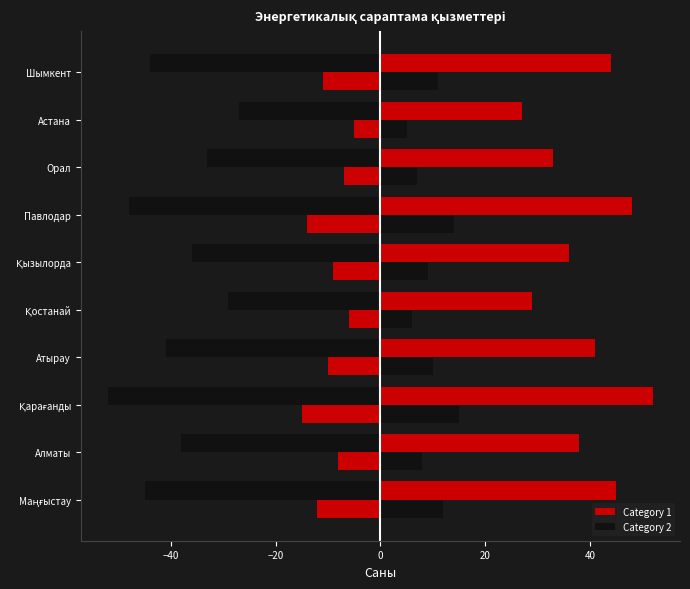

What value does the Category 2 series have at Қызылорда, to the nearest 10?

10